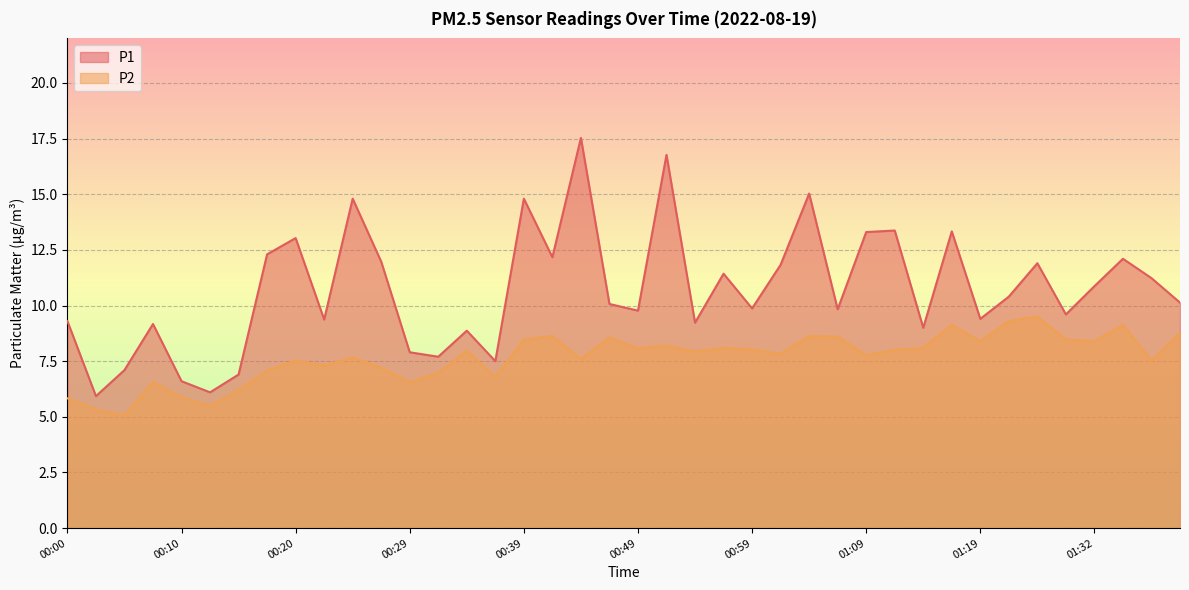

How many interior local valleys does the P1 series have?

13